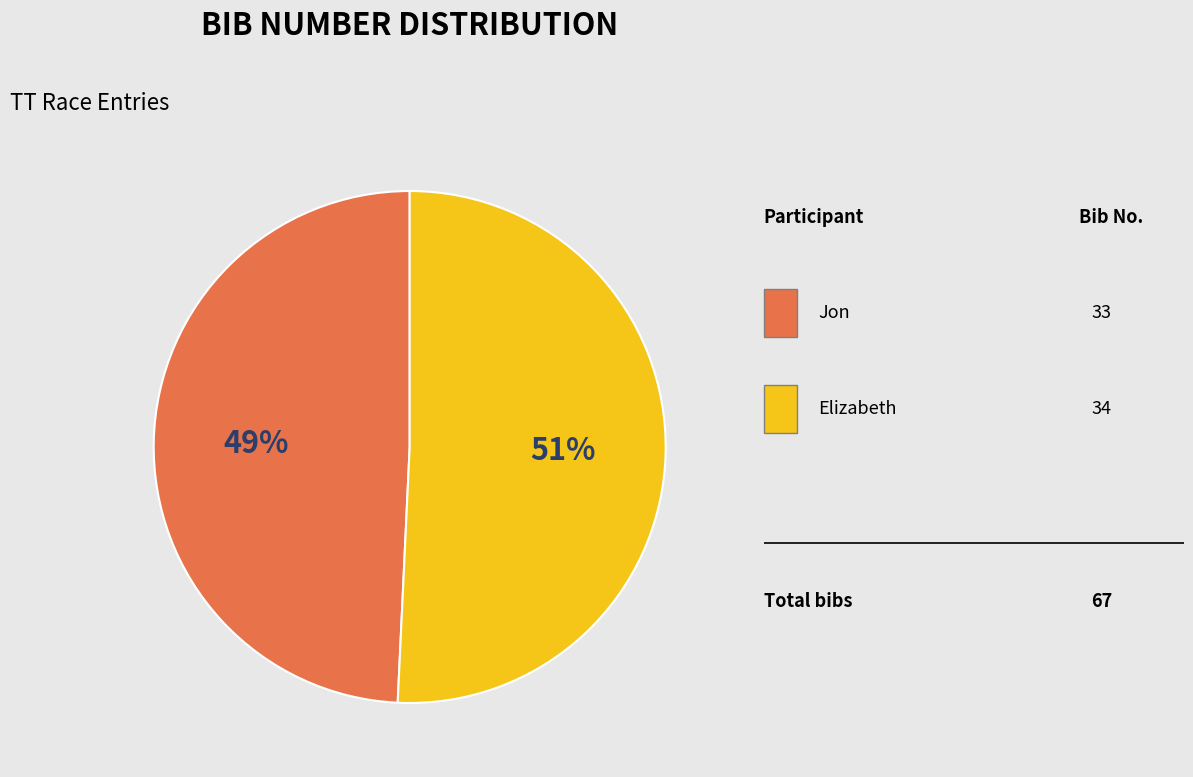

Does any single category account for the majority?

Yes